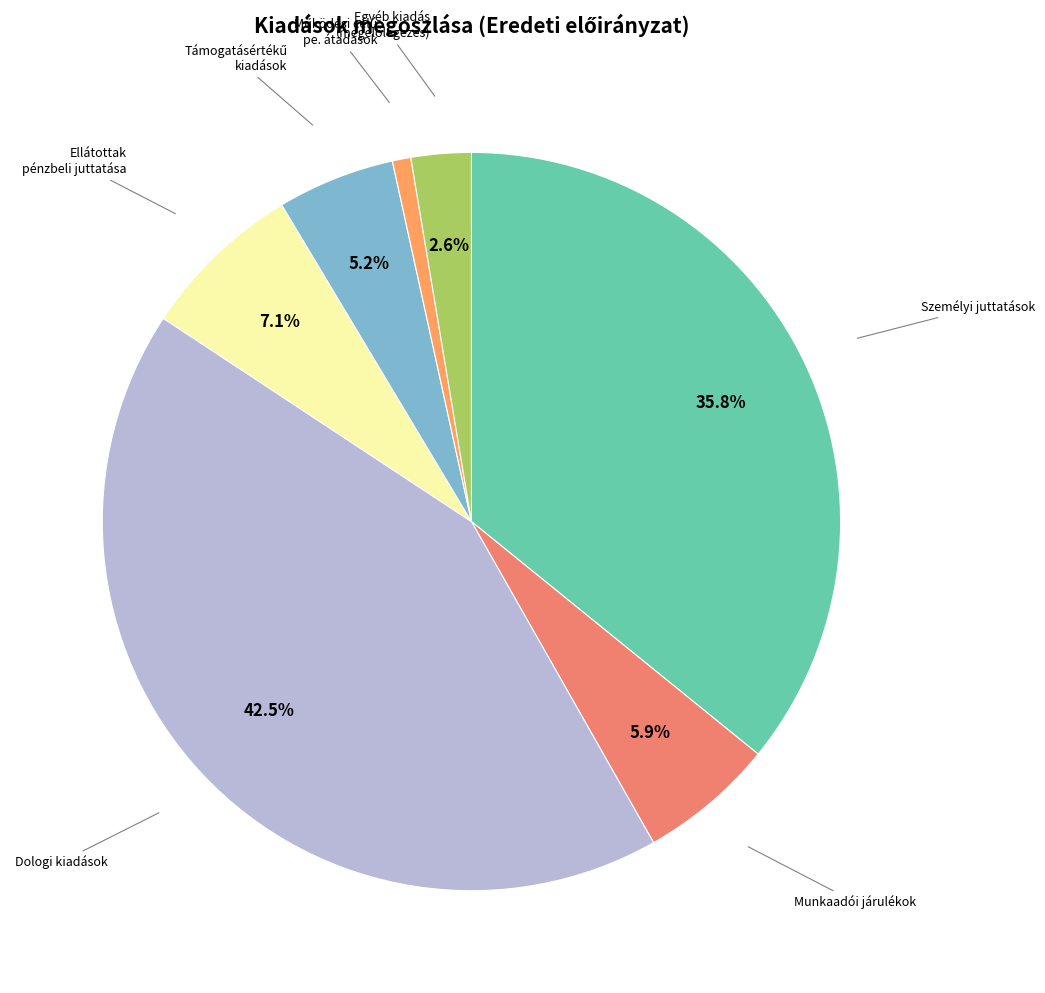

Does any single category account for the majority?

No